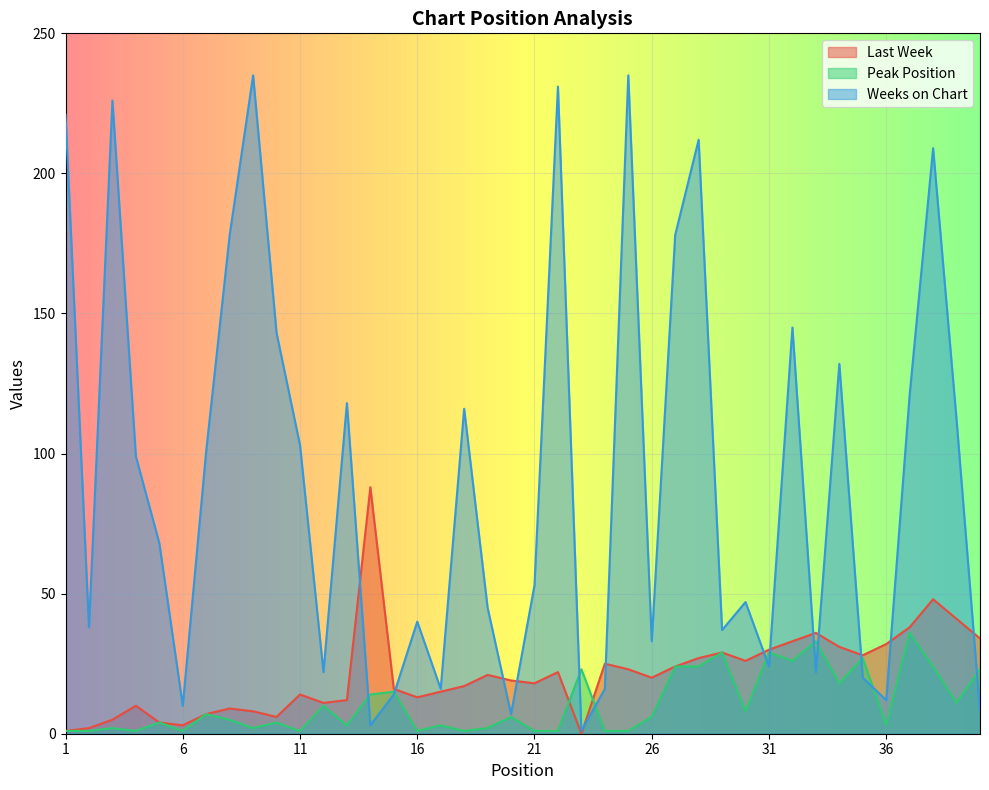

Between 27 and 31, which series saw the biggest shift?

Weeks on Chart